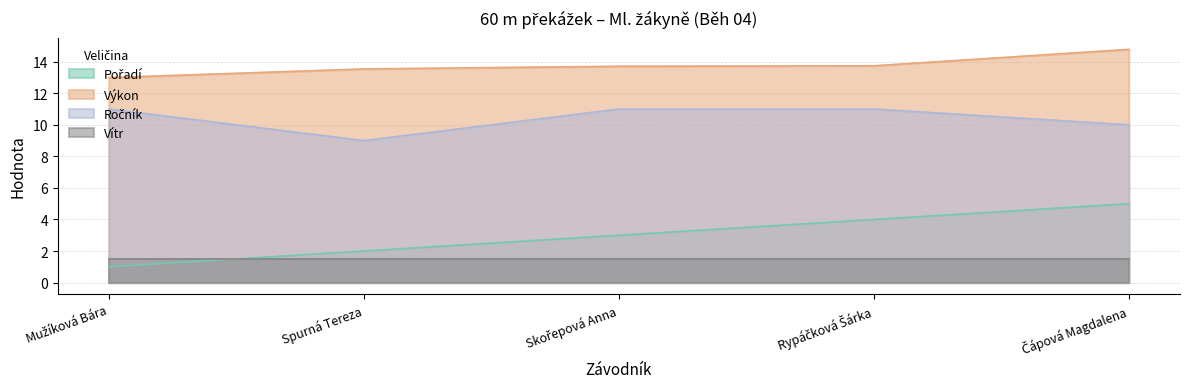

True or false: Ročník has a value of 9.0 at Spurná Tereza.

True